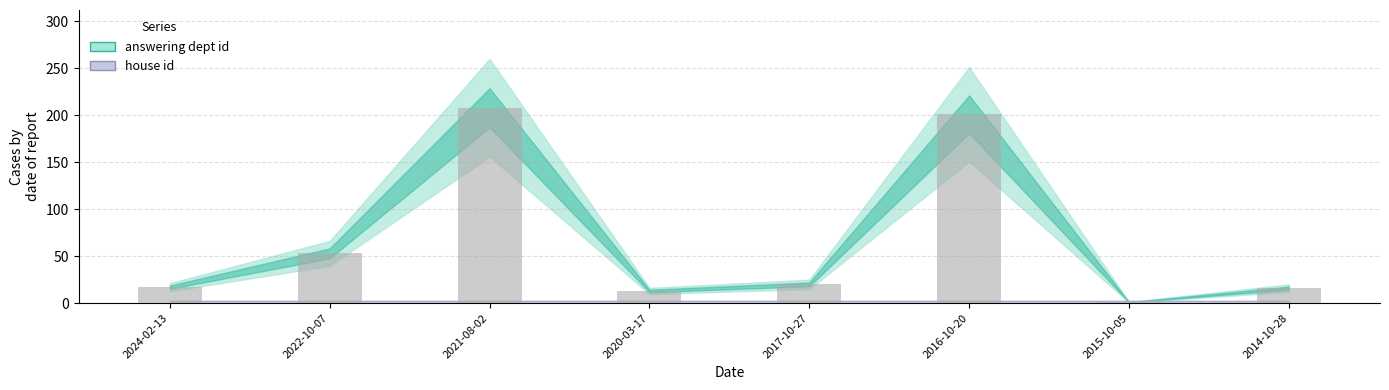

Is it true that the value at 2022-10-07 is 85?

False